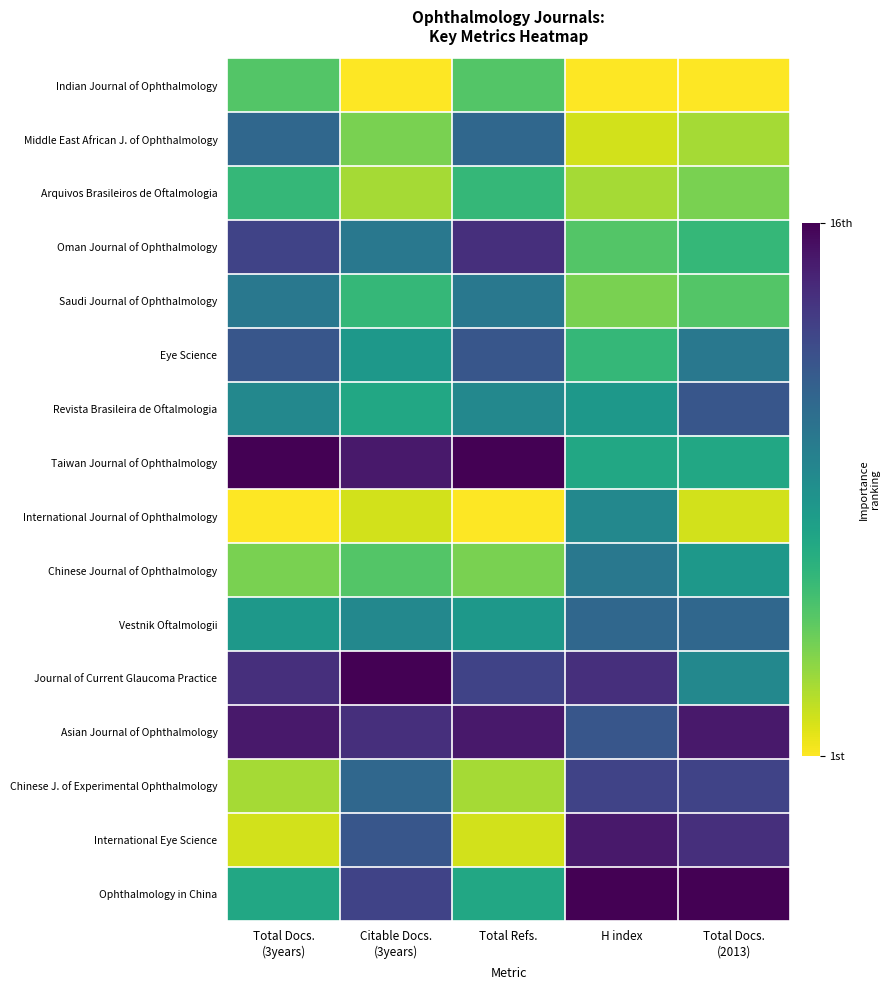

Which series has the widest spread of values?

International Eye Science